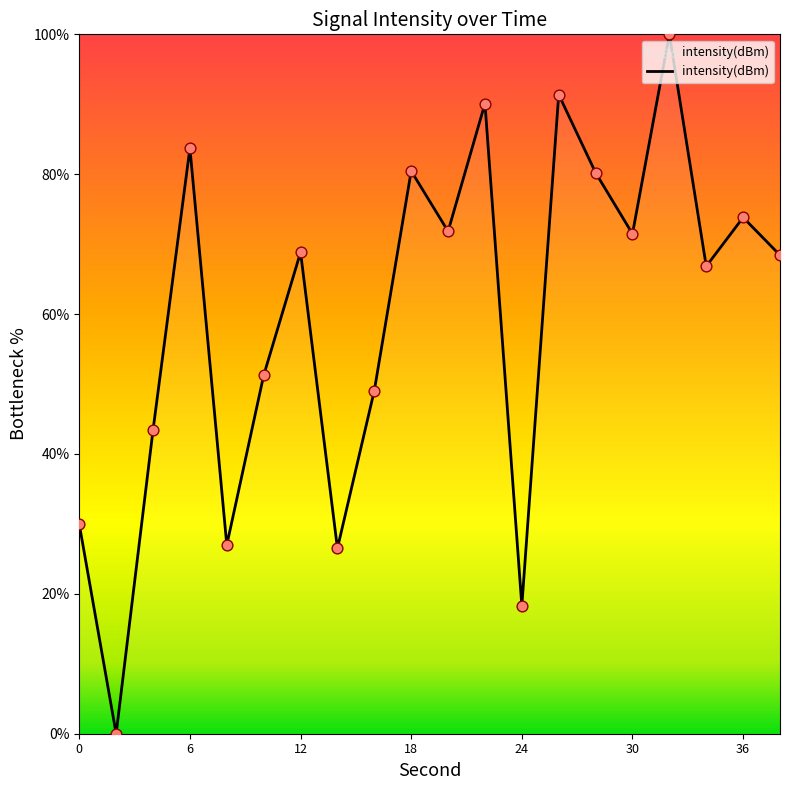

What is the difference between the maximum and minimum values?

100.0